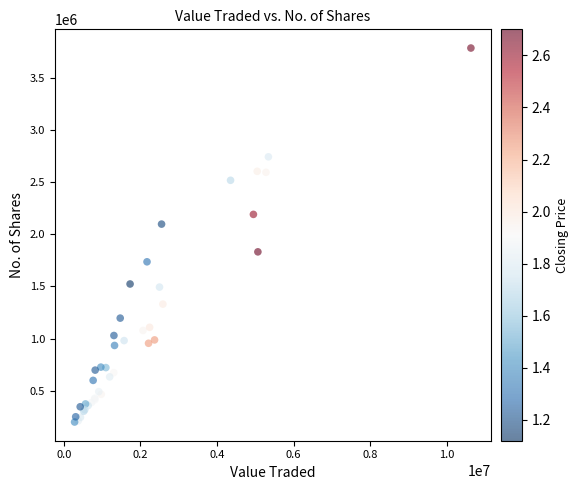

What Y value in the scatter plot is closest to 1993664?

2098496